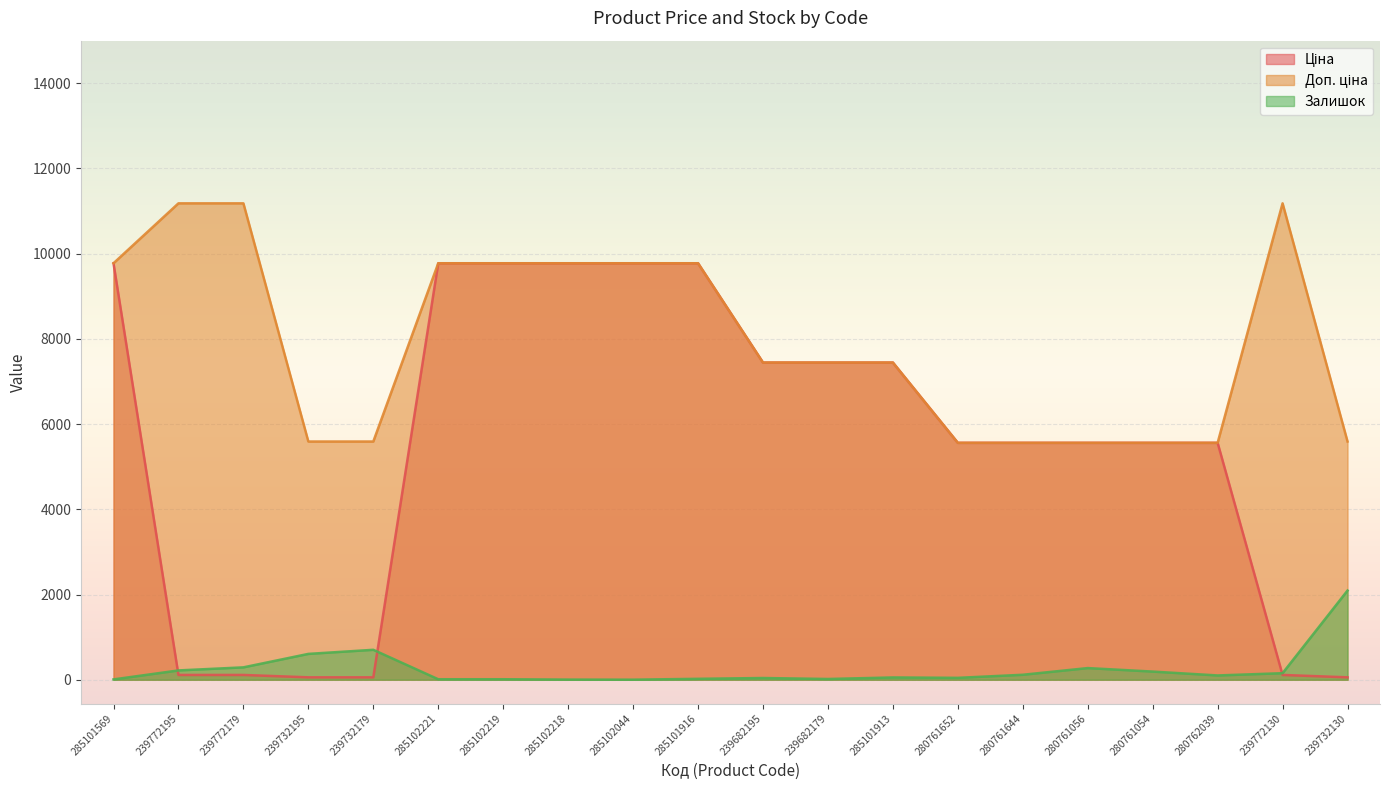

What is the value of the Доп. ціна point at the 14th from the left?

5560.3